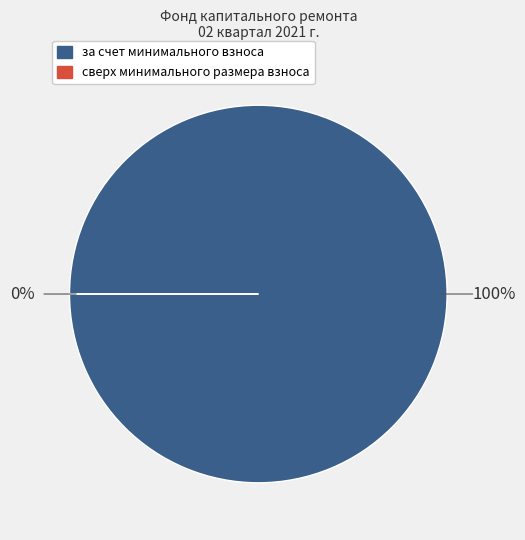

Which slice is the largest?

за счет минимального взноса